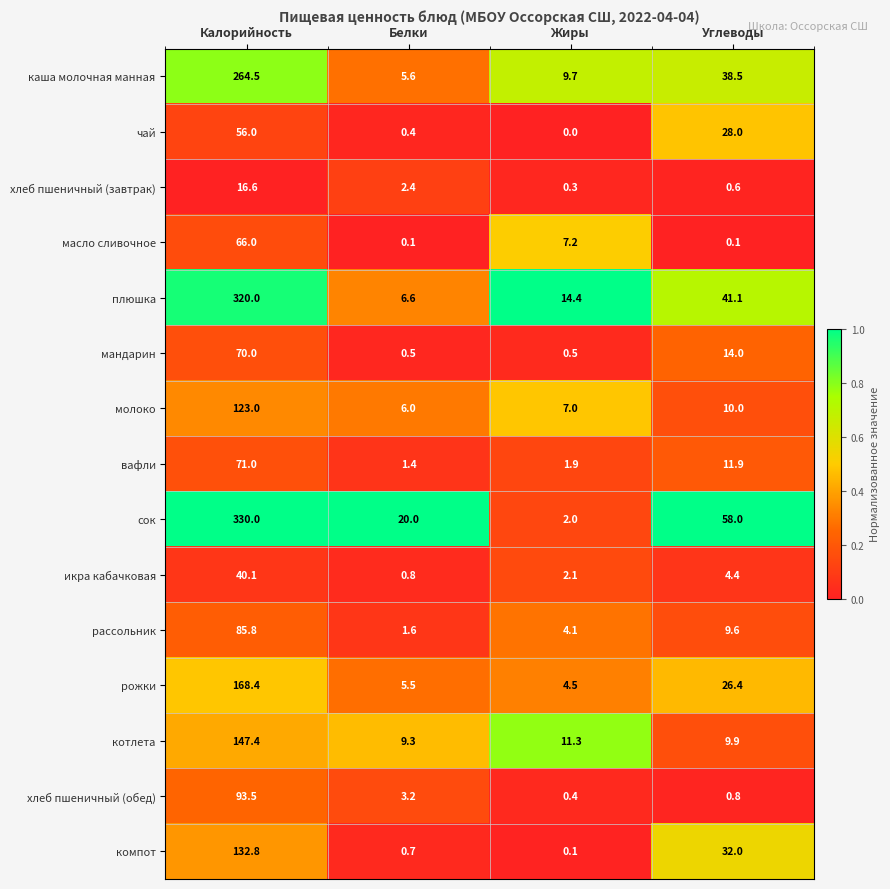

How many categories are shown in the chart?

4